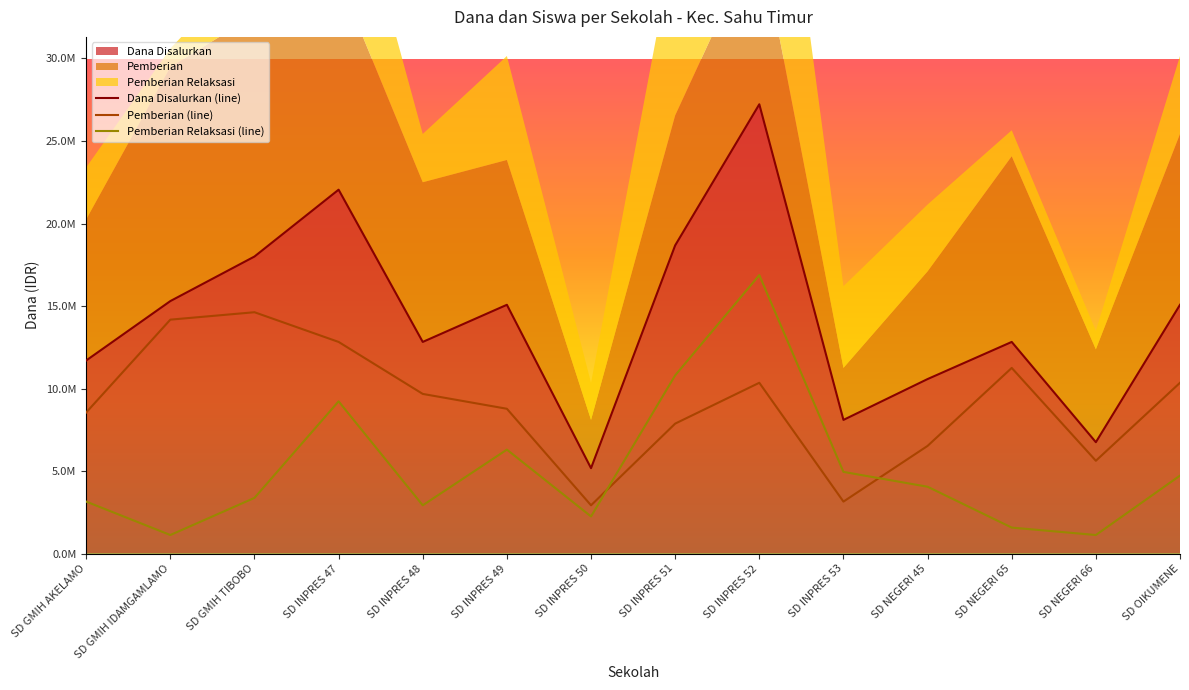

What is the greatest value displayed?

27225000